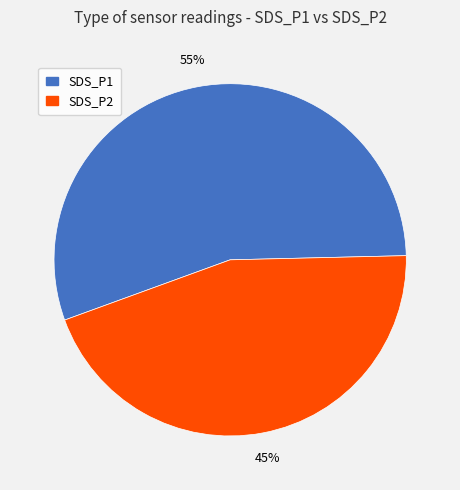

To the nearest percent, what is the average slice percentage?

50%